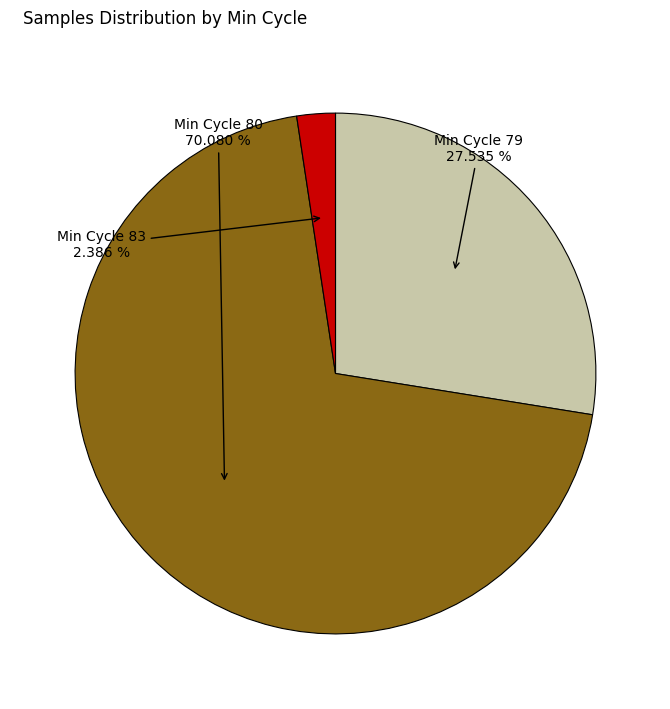

Which category has the biggest portion of the pie?

Min Cycle 80